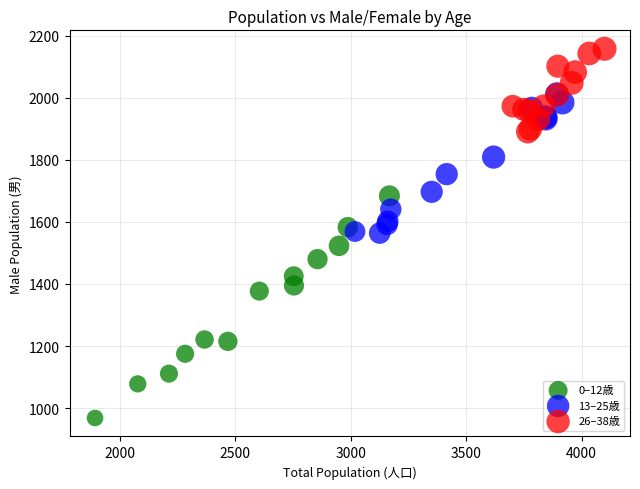

Which series reaches the maximum Y coordinate?

26–38歳